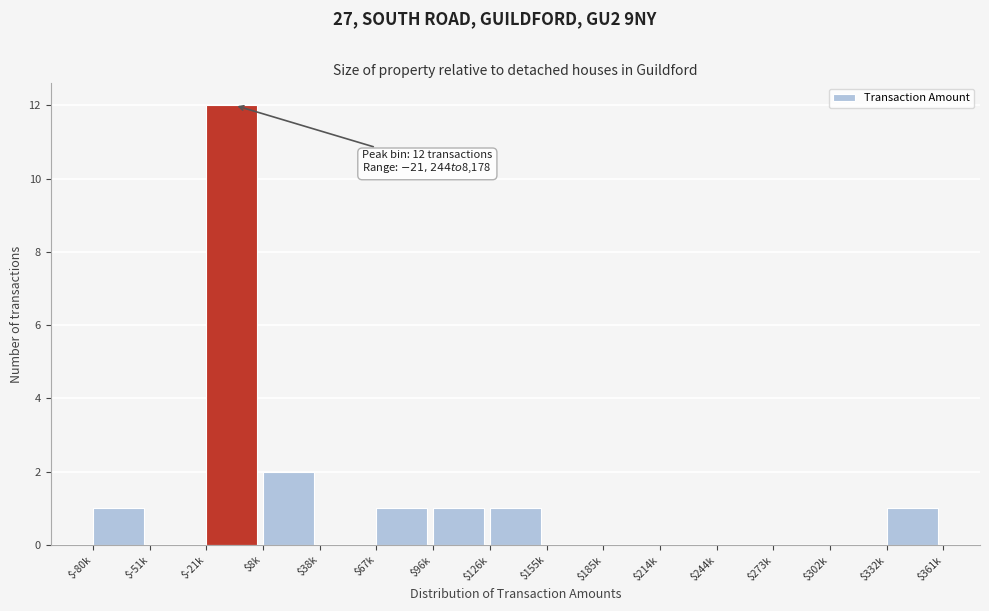

Is it true that the value at $-80k is 0?

False